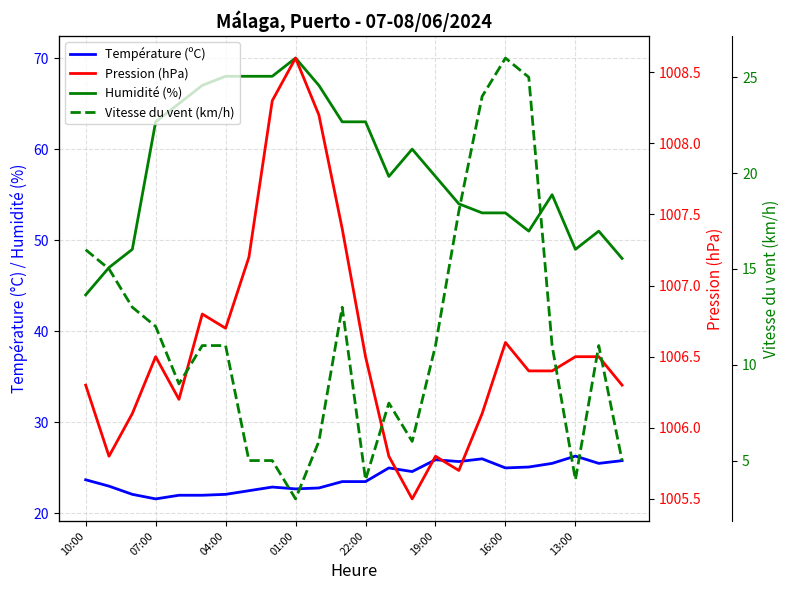

Reading right to left, what are all the values shown in this chart?

Température (ºC): 25.8	25.5	26.3	25.5	25.1	25.0	26.0	25.7	25.9	24.6	25.0	23.5	23.5	22.8	22.7	22.9	22.5	22.1	22.0	22.0	21.6	22.1	23.0	23.7
Humidité (%): 48.0	51.0	49.0	55.0	51.0	53.0	53.0	54.0	57.0	60.0	57.0	63.0	63.0	67.0	70.0	68.0	68.0	68.0	67.0	65.0	63.0	49.0	47.0	44.0
Pression (hPa): 1006.3	1006.5	1006.5	1006.4	1006.4	1006.6	1006.1	1005.7	1005.8	1005.5	1005.8	1006.5	1007.4	1008.2	1008.6	1008.3	1007.2	1006.7	1006.8	1006.2	1006.5	1006.1	1005.8	1006.3
Vitesse du vent (km/h): 5.0	11.0	4.0	11.0	25.0	26.0	24.0	18.0	11.0	6.0	8.0	4.0	13.0	6.0	3.0	5.0	5.0	11.0	11.0	9.0	12.0	13.0	15.0	16.0